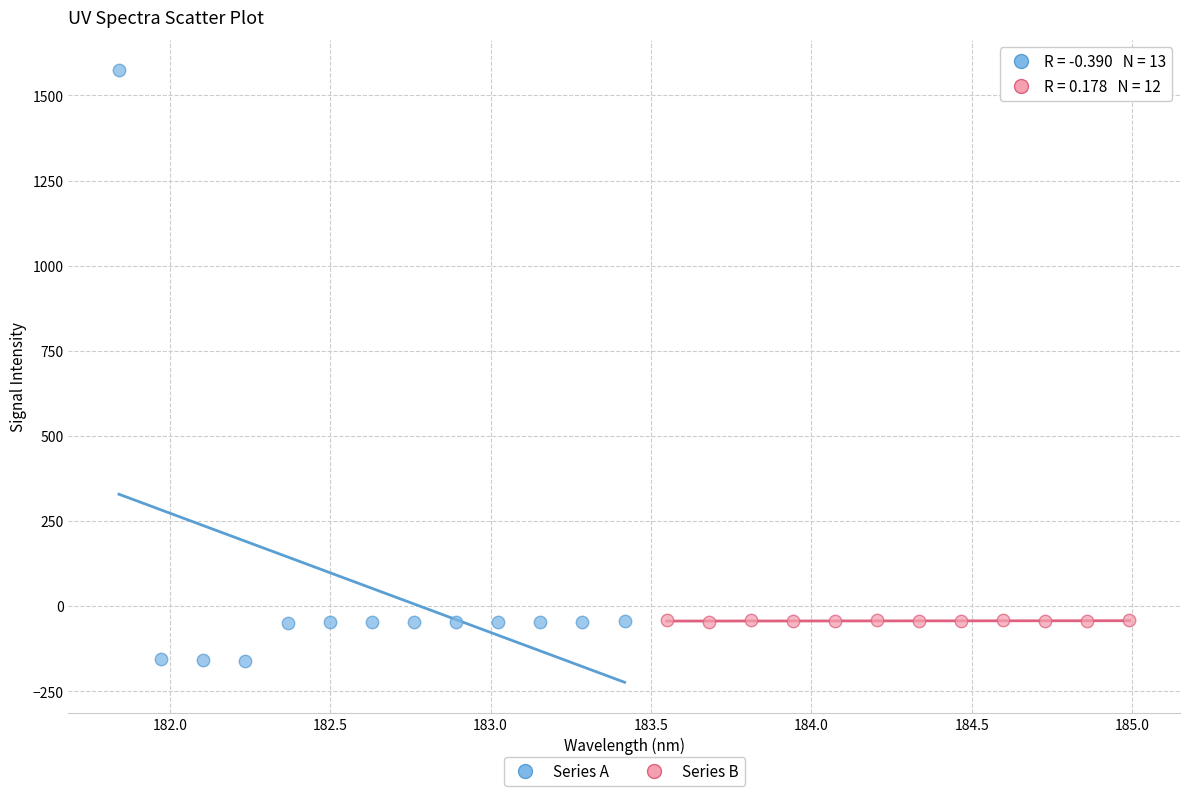

Which series reaches the minimum Y coordinate?

Series A